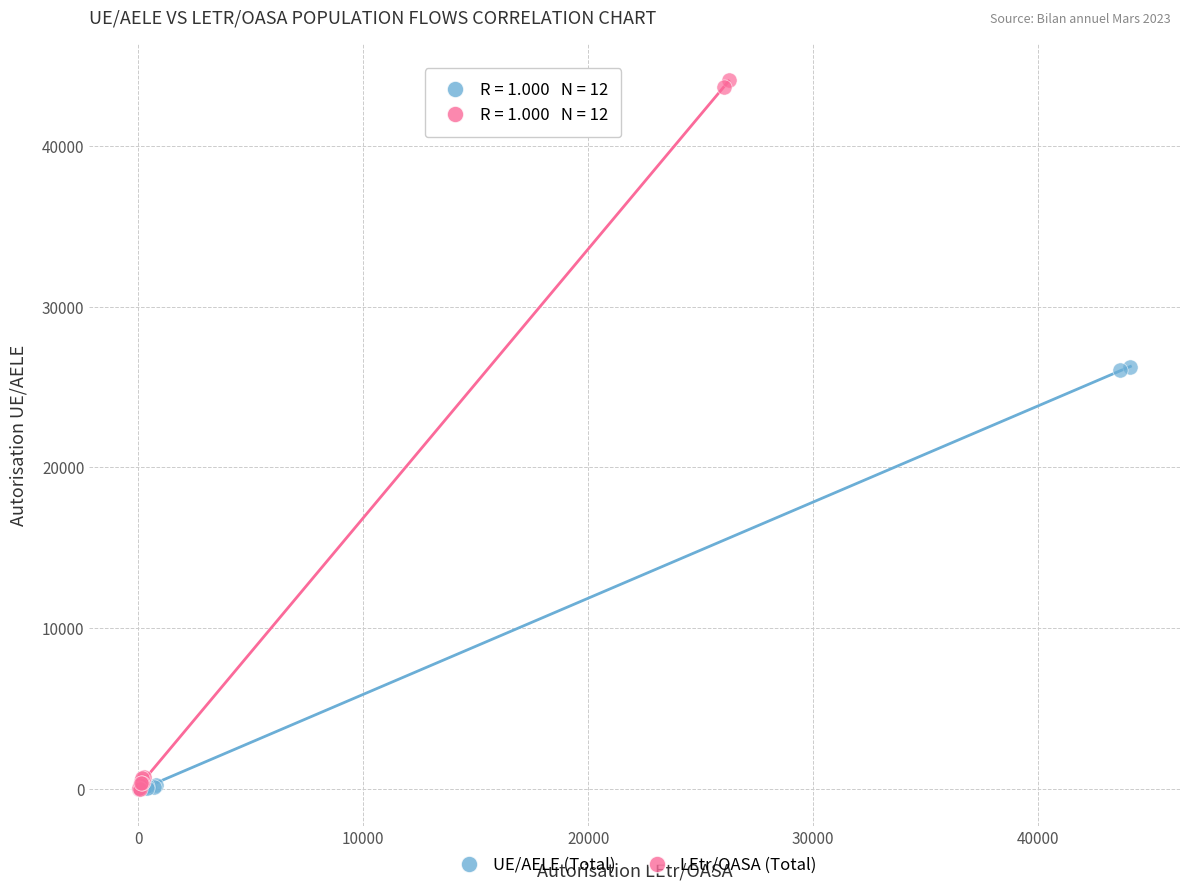

Which series has the widest spread of Y values?

LEtr/OASA (Total)